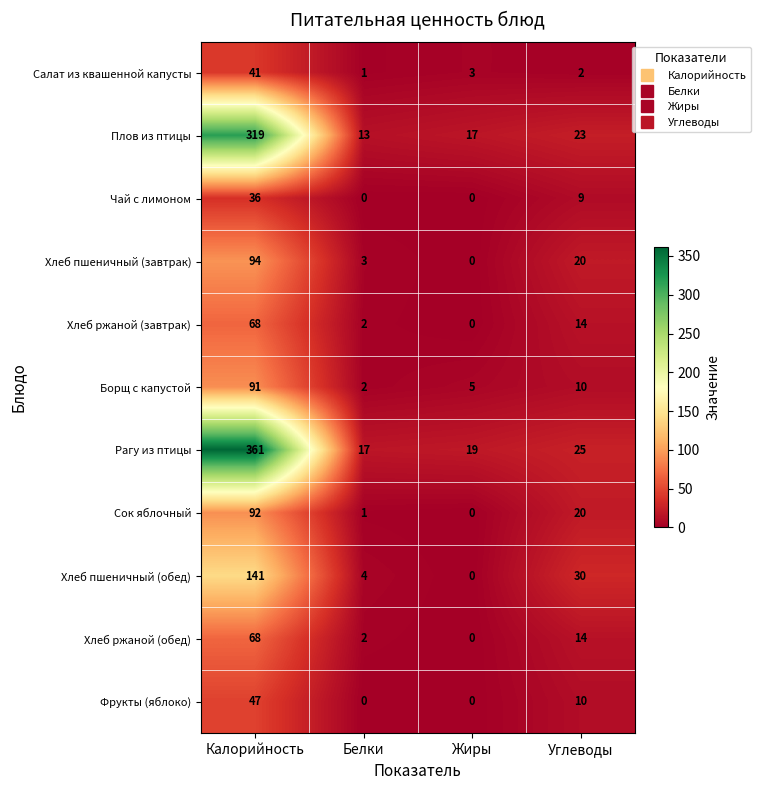

Where is Хлеб пшеничный (обед) nearest to the value 70?

Углеводы